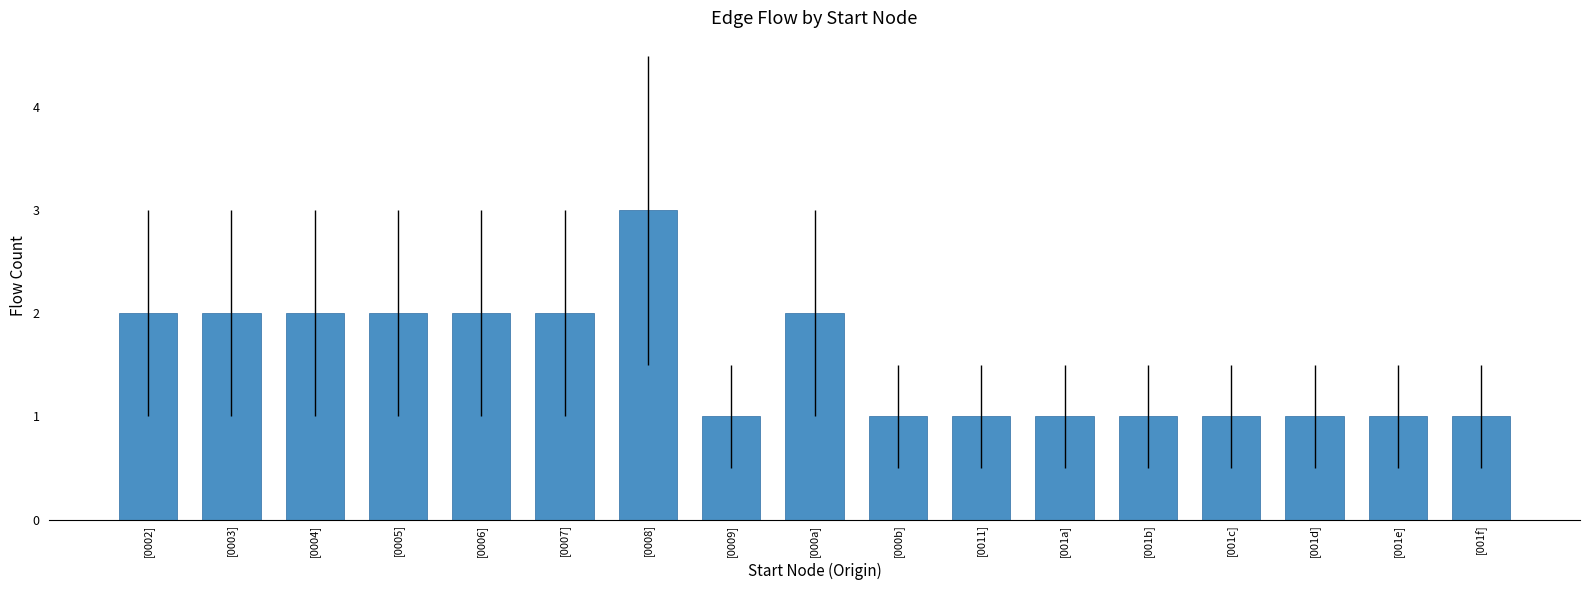

Read the value at [0011].

1